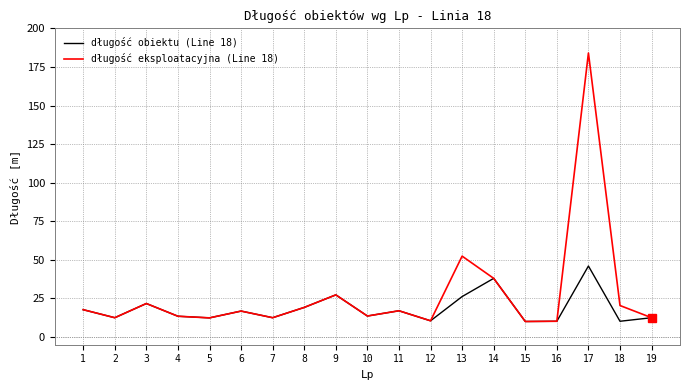

The value of długość eksploatacyjna (Line 18) at 11 is 9.6. True or false?

False